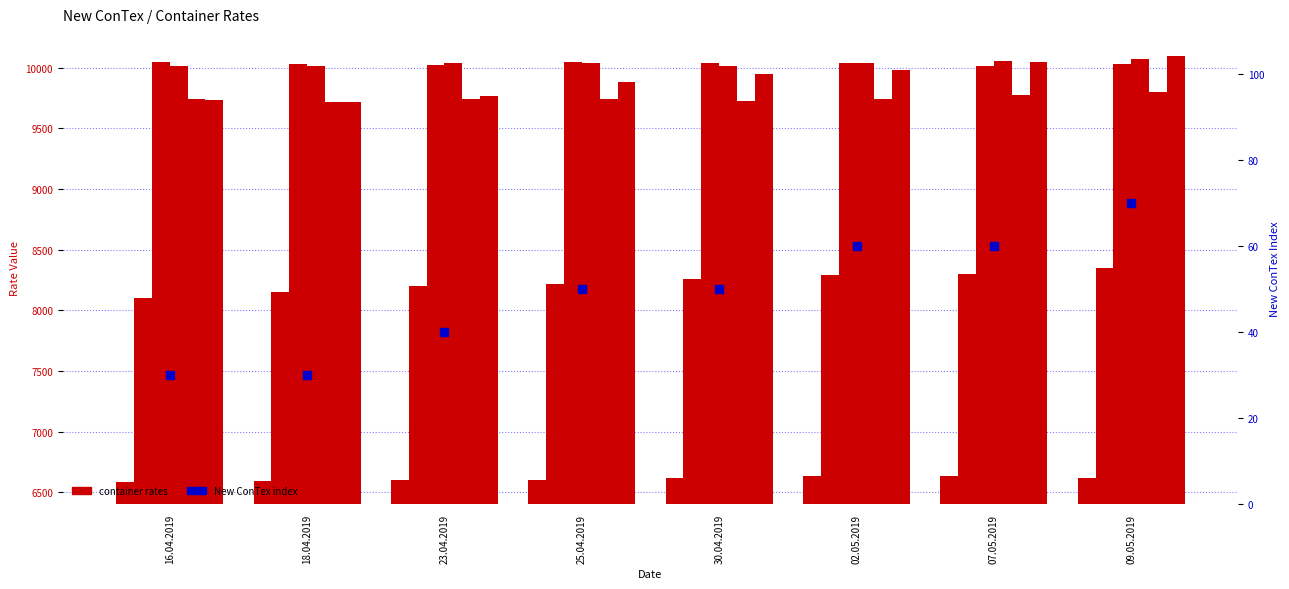

Which has a higher value, 25.04.2019 or 07.05.2019?

07.05.2019